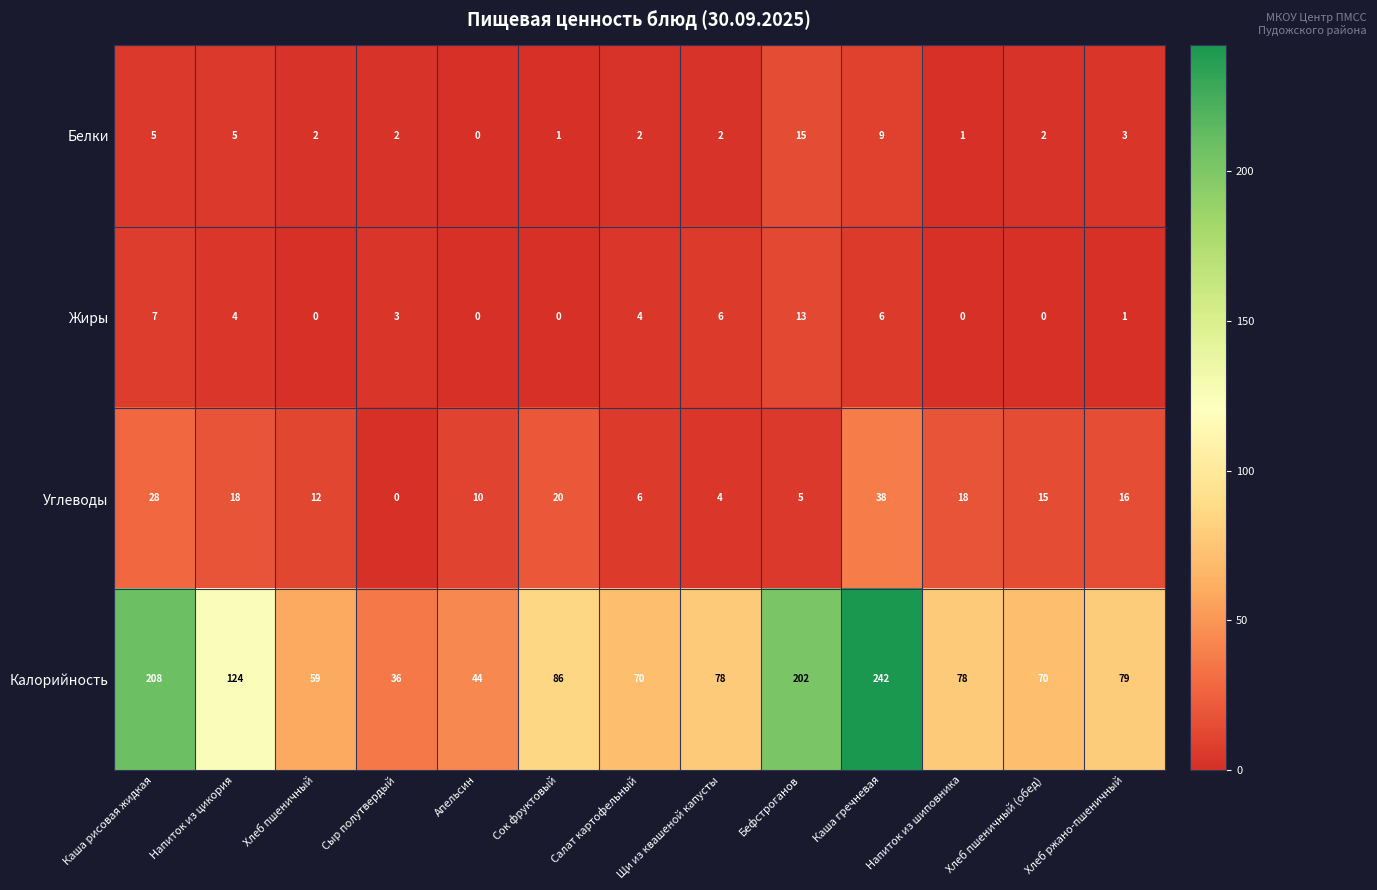

What is the difference between the maximum and minimum values in the Углеводы series?

38